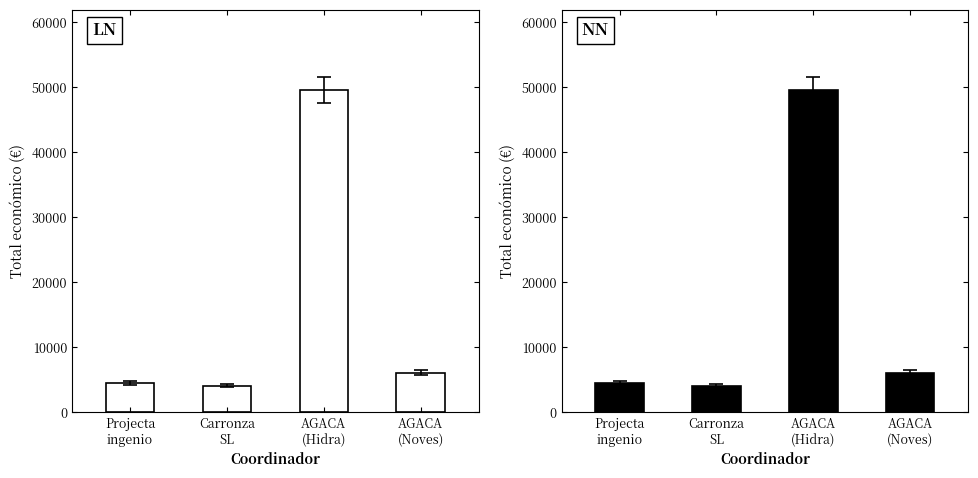

List the labels in order of value, largest first.

AGACA
(Hidra), AGACA
(Noves), Projecta
ingenio, Carronza
SL